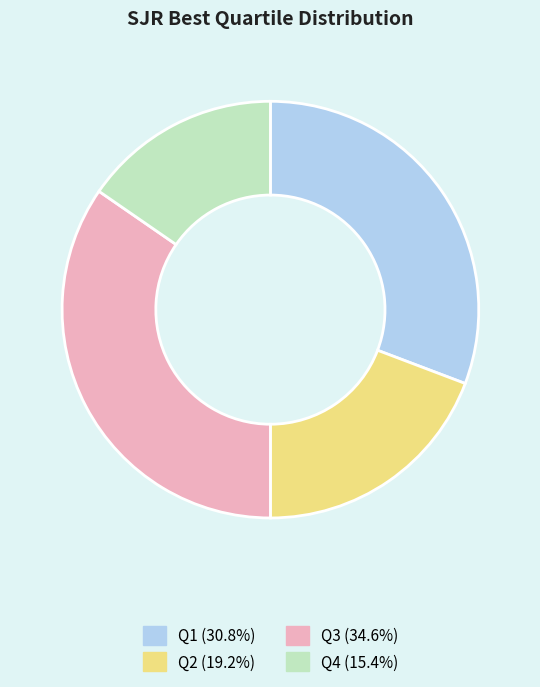

The Q2 slice represents 19% of the pie. True or false?

True